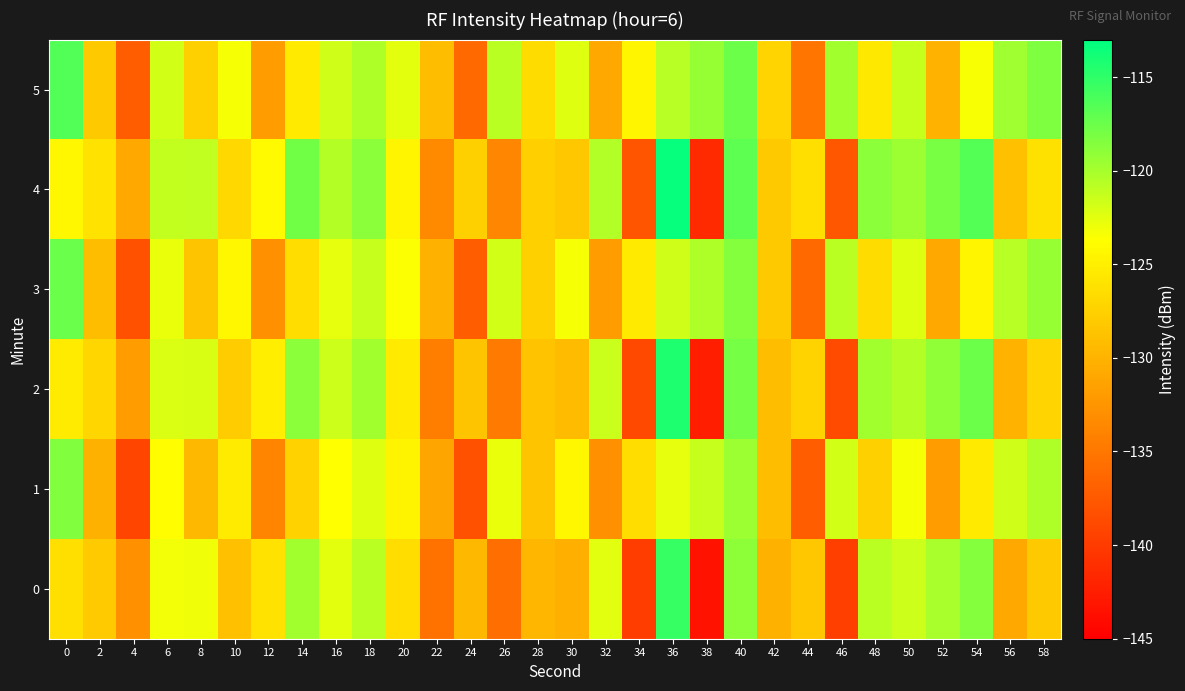

What is the greatest value displayed?

-113.3